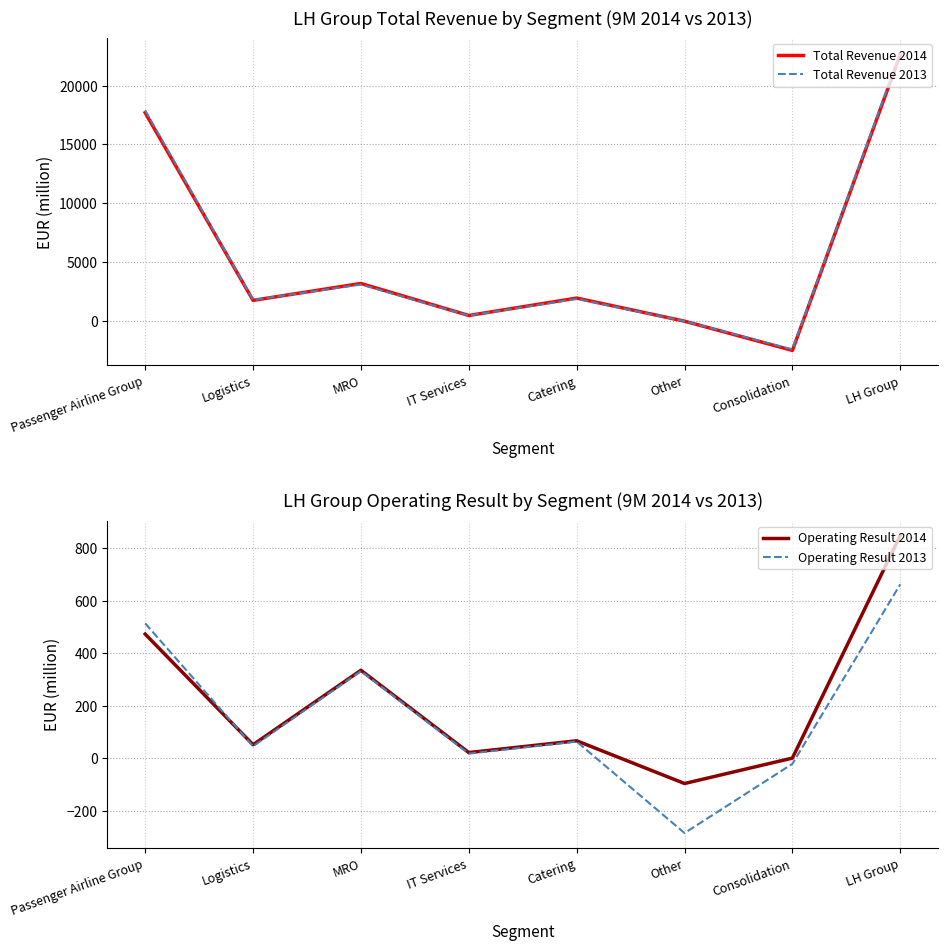

How many times do Total Revenue 2013 and Total Revenue 2014 cross each other?

1